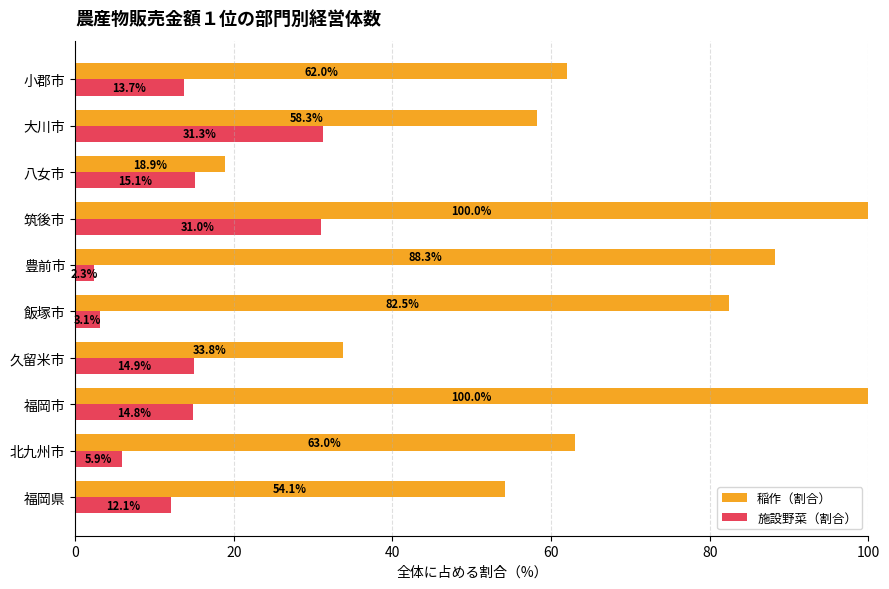

What is the smallest value displayed?

2.3